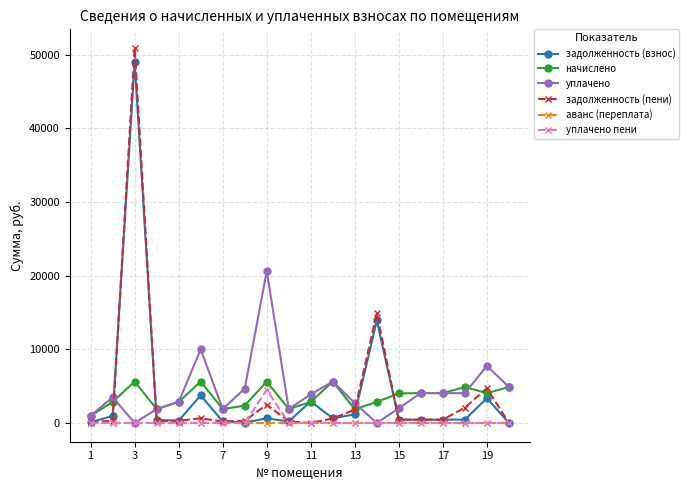

What is the greatest value displayed?

50873.5